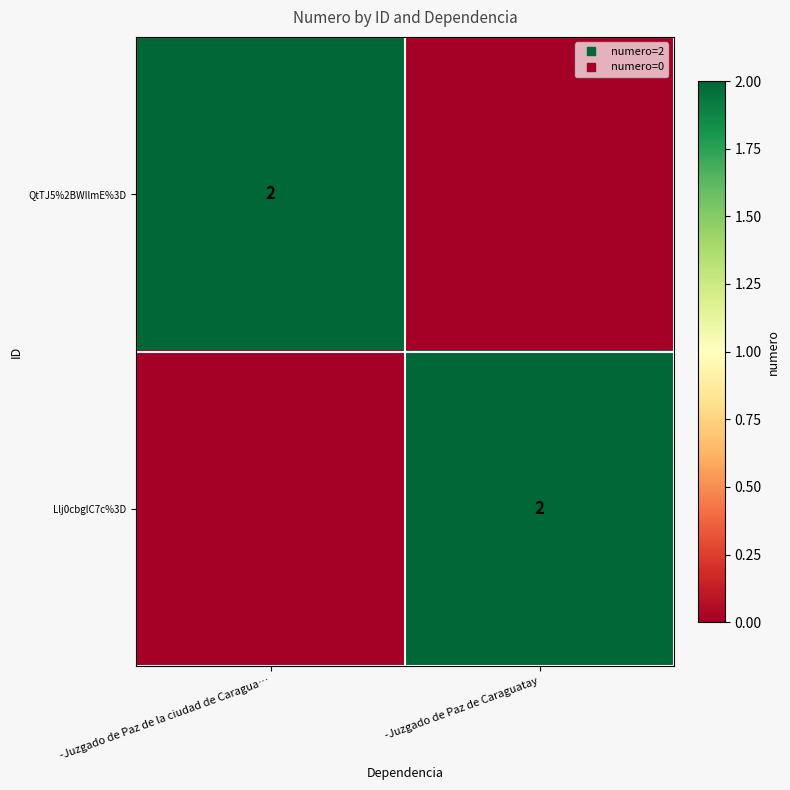

How many Llj0cbglC7c%3D values are between 0 and 2?

2